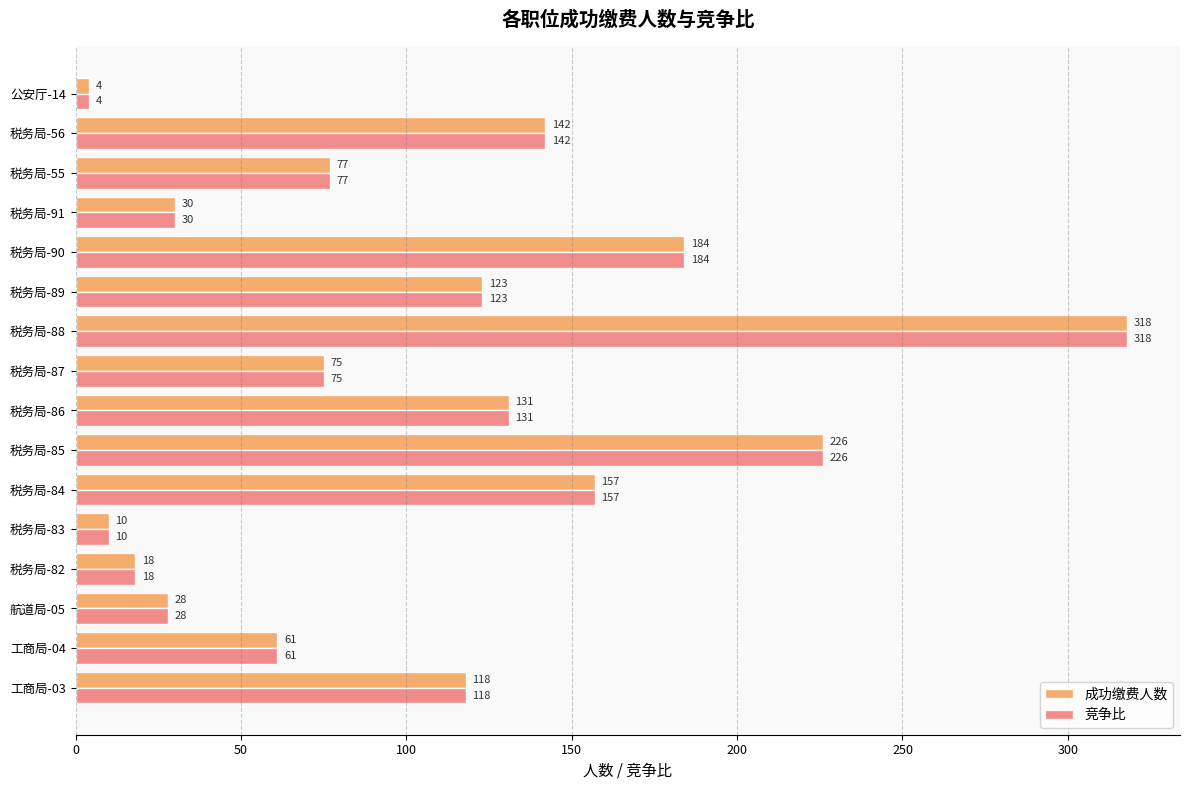

What is the lowest value of the 成功缴费人数 series?

4